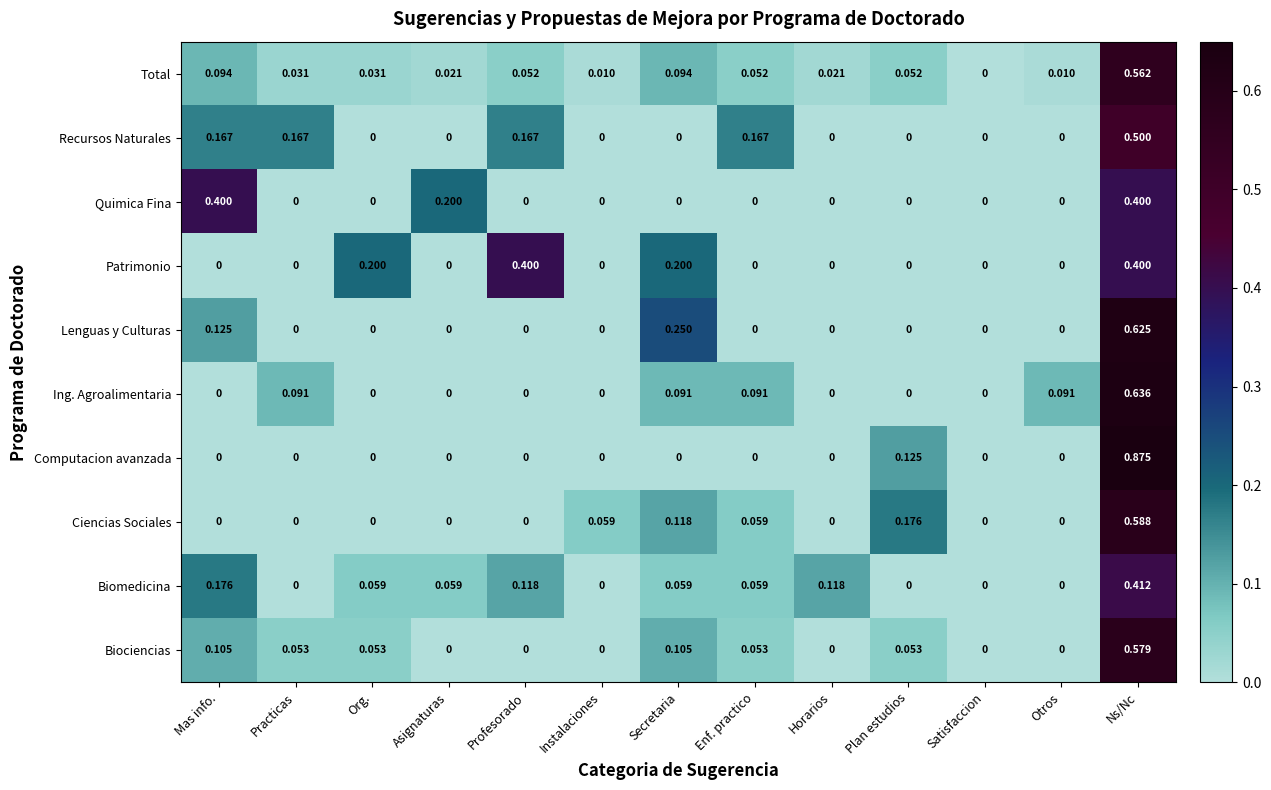

At which category is the sum across all series the highest?

Ns/Nc